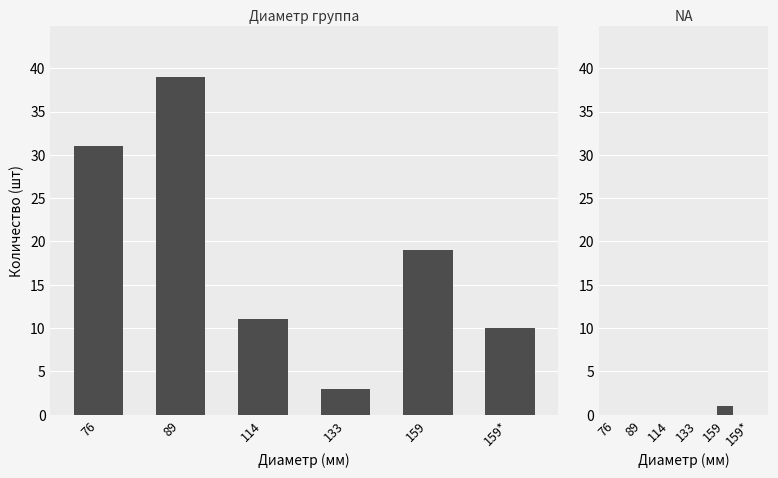

Rank the series by their average value, from lowest to highest.

Штуки (NA), Штуки